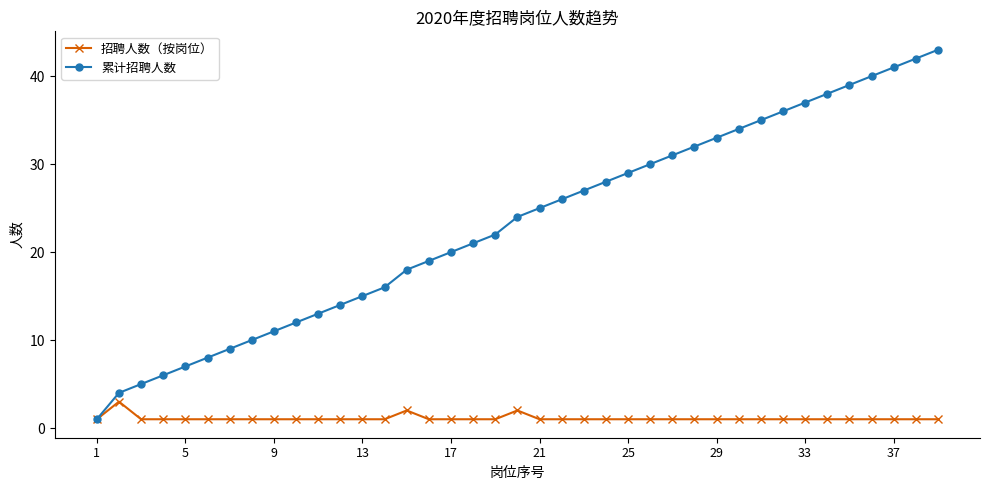

True or false: 招聘人数（按岗位） has more than 0 points higher than both neighbors.

True